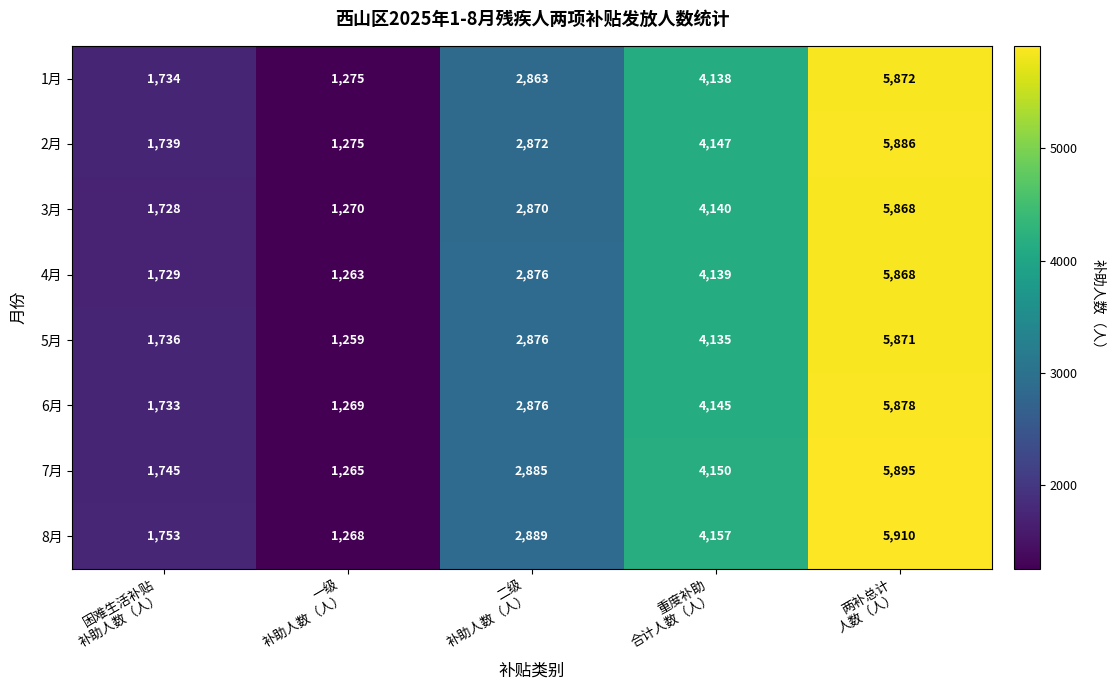

Which series has the largest total across all categories?

8月